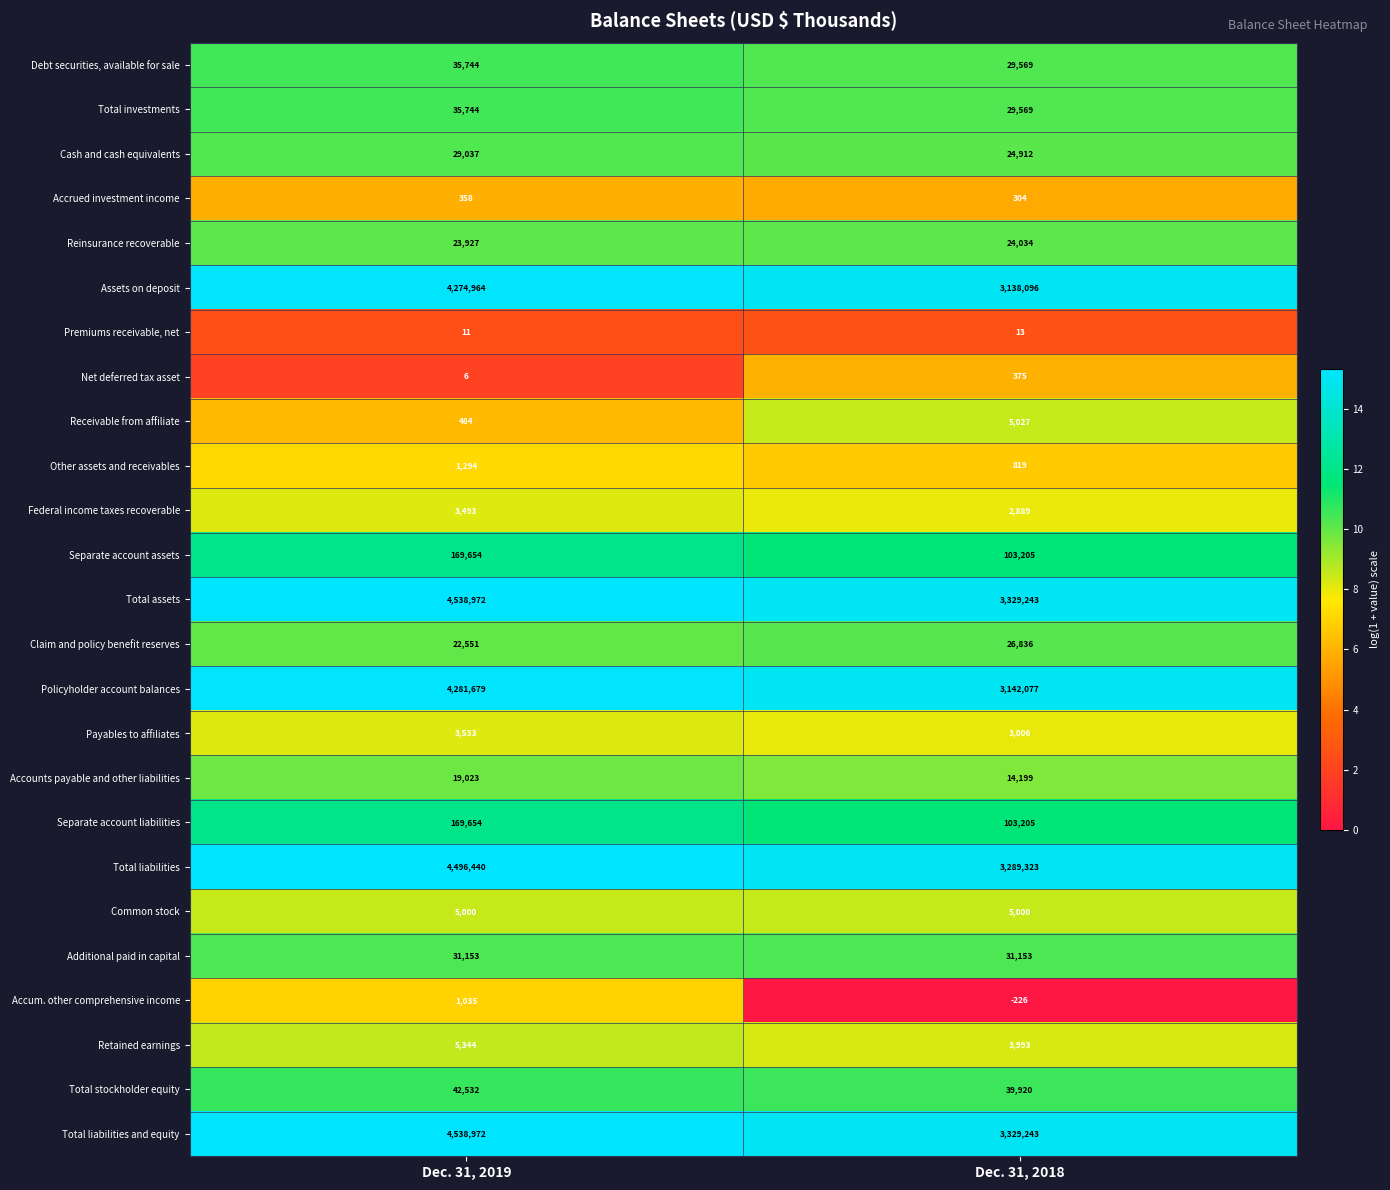

What is the sum of all Separate account assets values?

272859